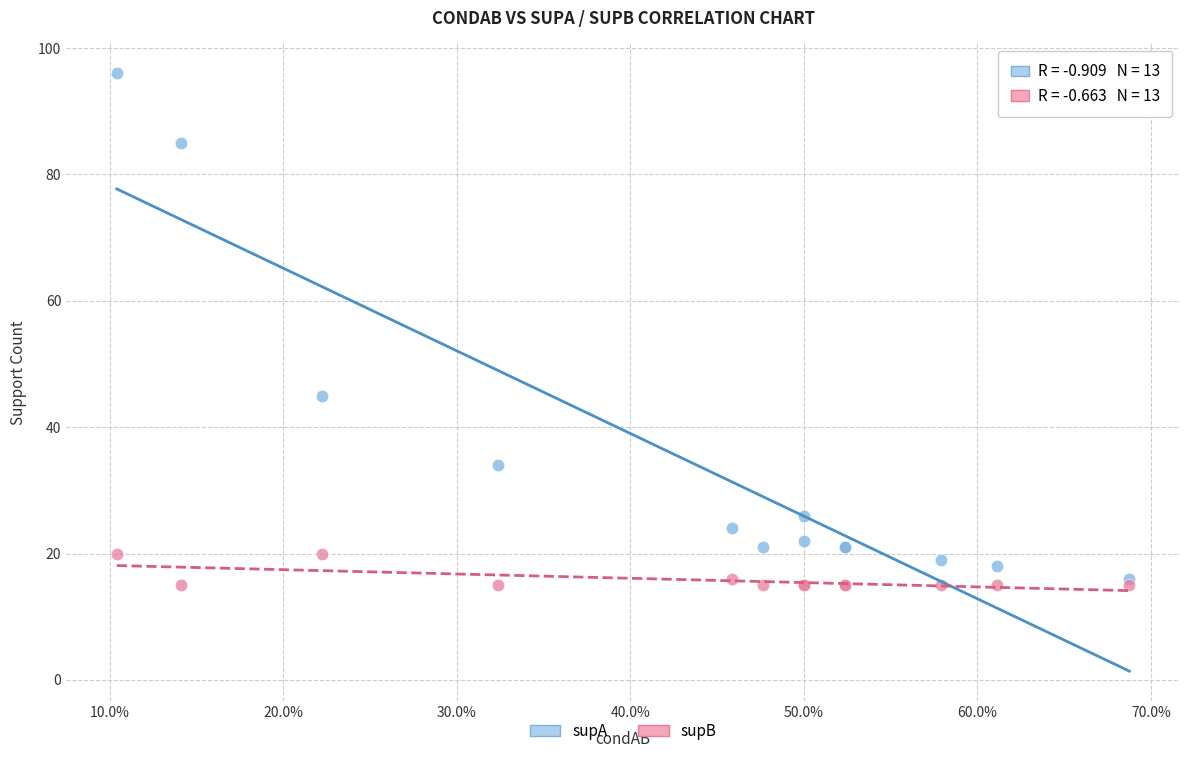

In the supA series, what Y value is closest to 56?

45